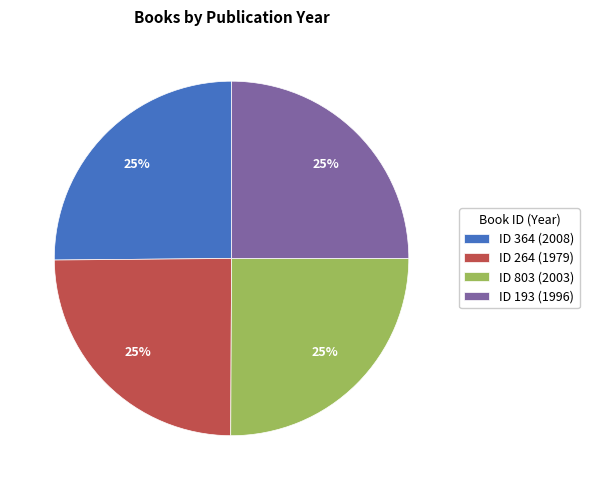

To the nearest percent, what percentage of the pie is ID 364 (2008)?

25%